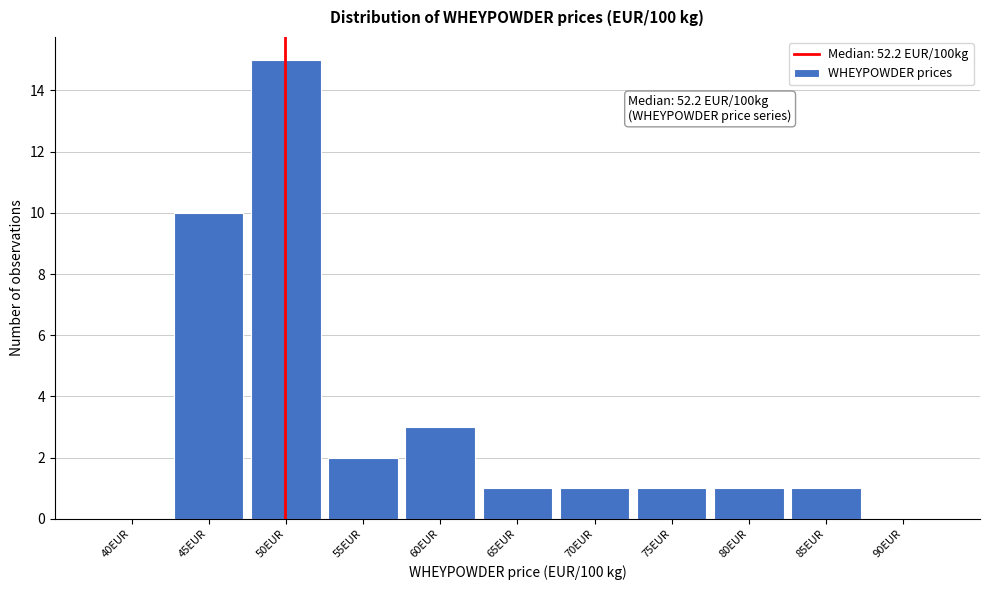

Reading left to right, what are all the values shown in this chart?

40EUR=0	45EUR=10	50EUR=15	55EUR=2	60EUR=3	65EUR=1	70EUR=1	75EUR=1	80EUR=1	85EUR=1	90EUR=0